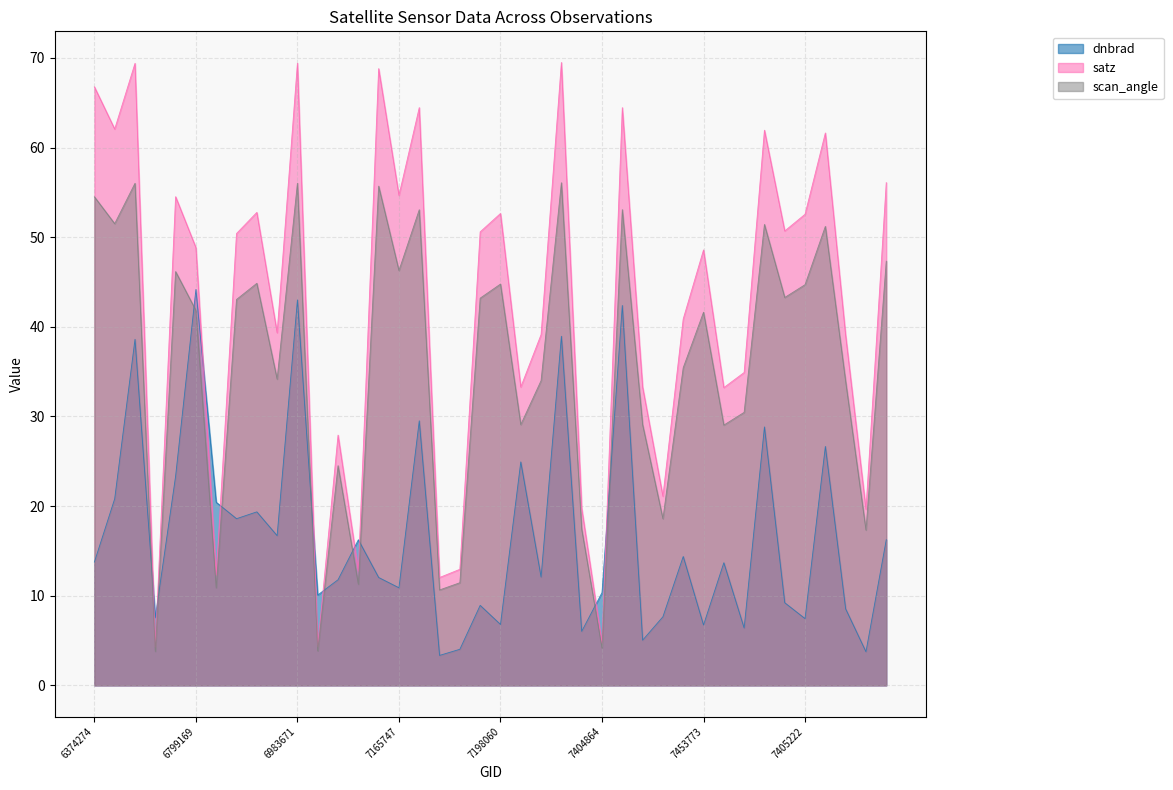

List the series in order of their overall mean, lowest first.

dnbrad, scan_angle, satz